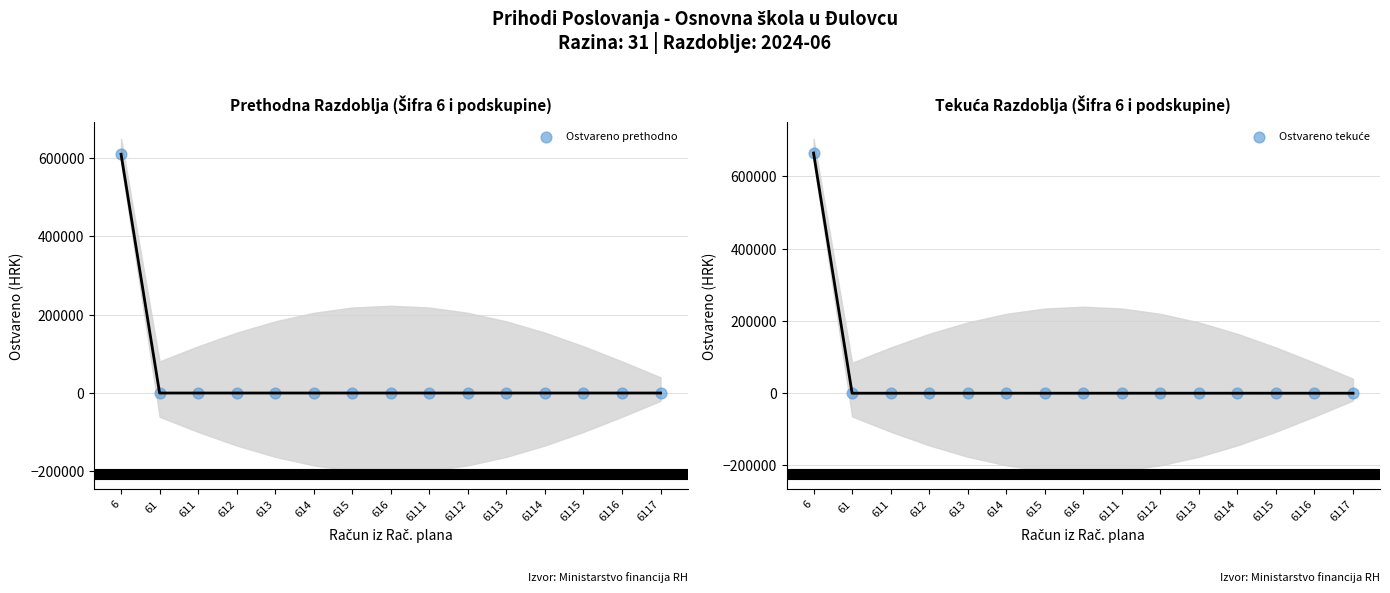

Which series has the widest spread of Y values?

Ostvareno tekuće